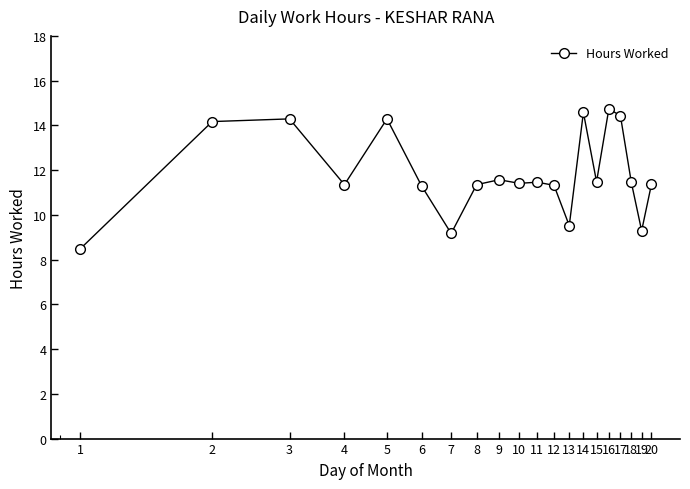

What is the minimum value shown in the chart?

8.5